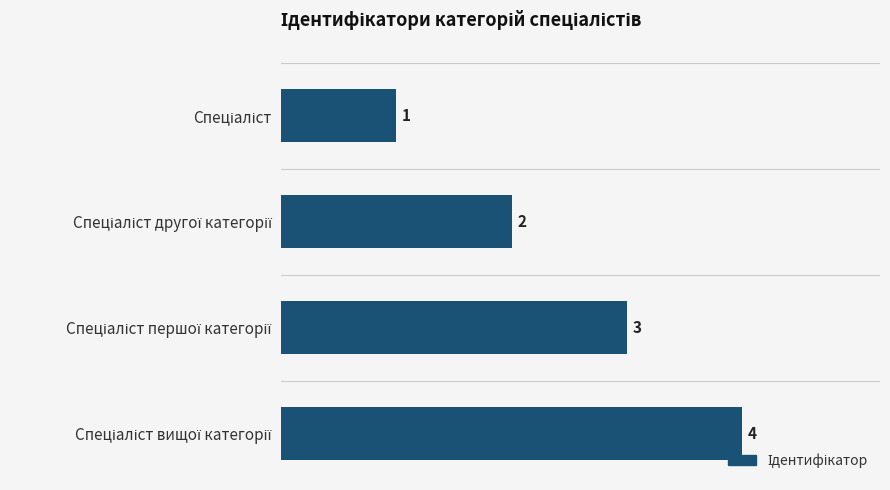

What is the sum of all values?

10